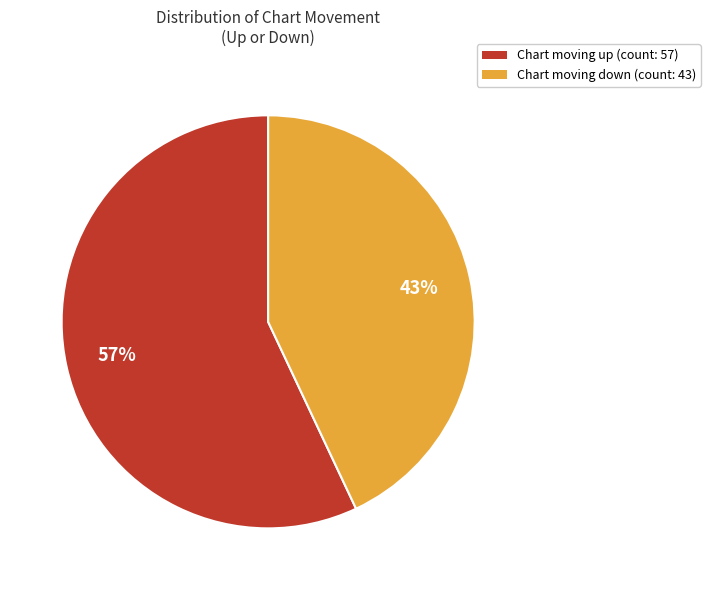

Rank the categories by value from lowest to highest.

Chart moving down (count: 43), Chart moving up (count: 57)